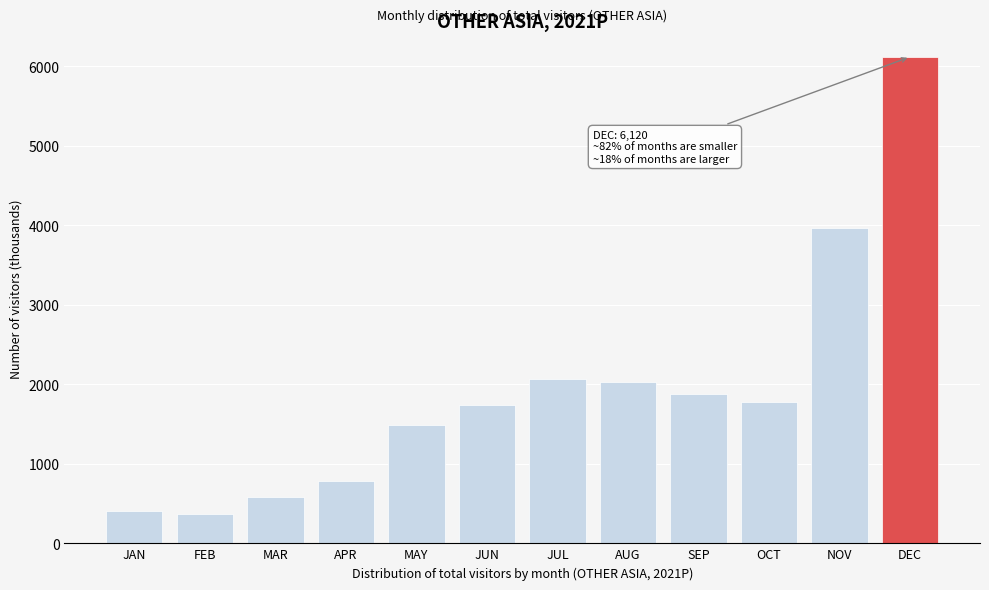

What is the change in value from MAY to AUG?

+536.4